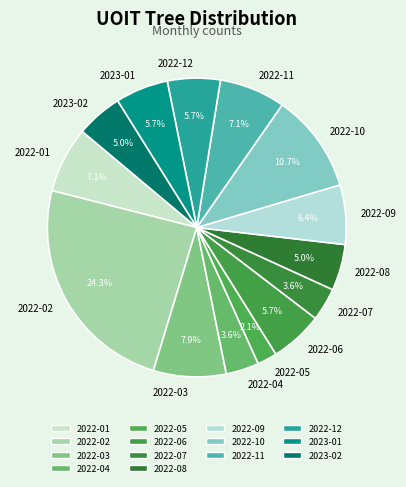

To the nearest percent, what is the difference between the largest and smallest slice percentages?

22%